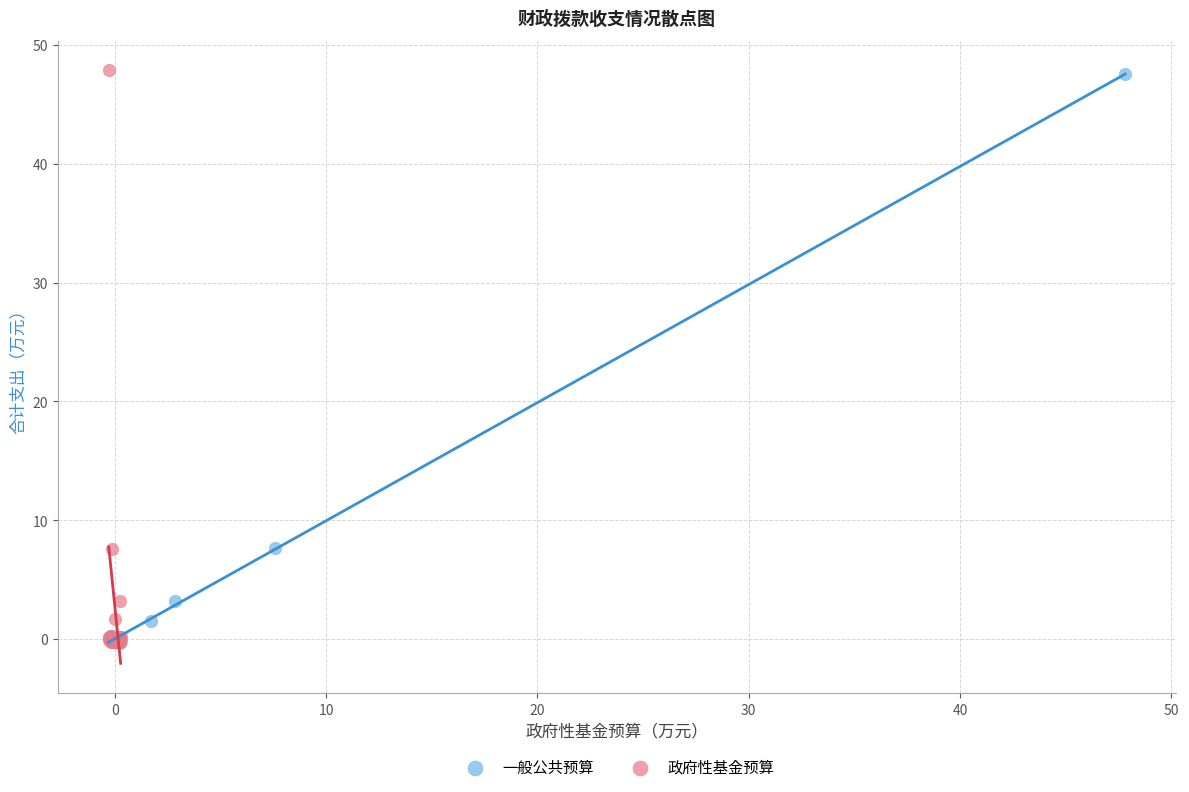

What are all the series names shown in the legend?

一般公共预算, 政府性基金预算